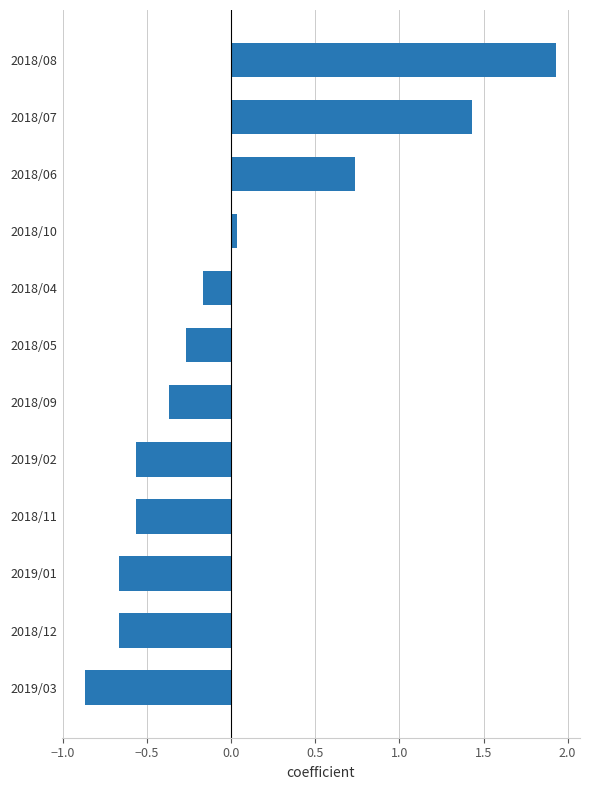

True or false: the data shows -0.6 at 2018/09.

False